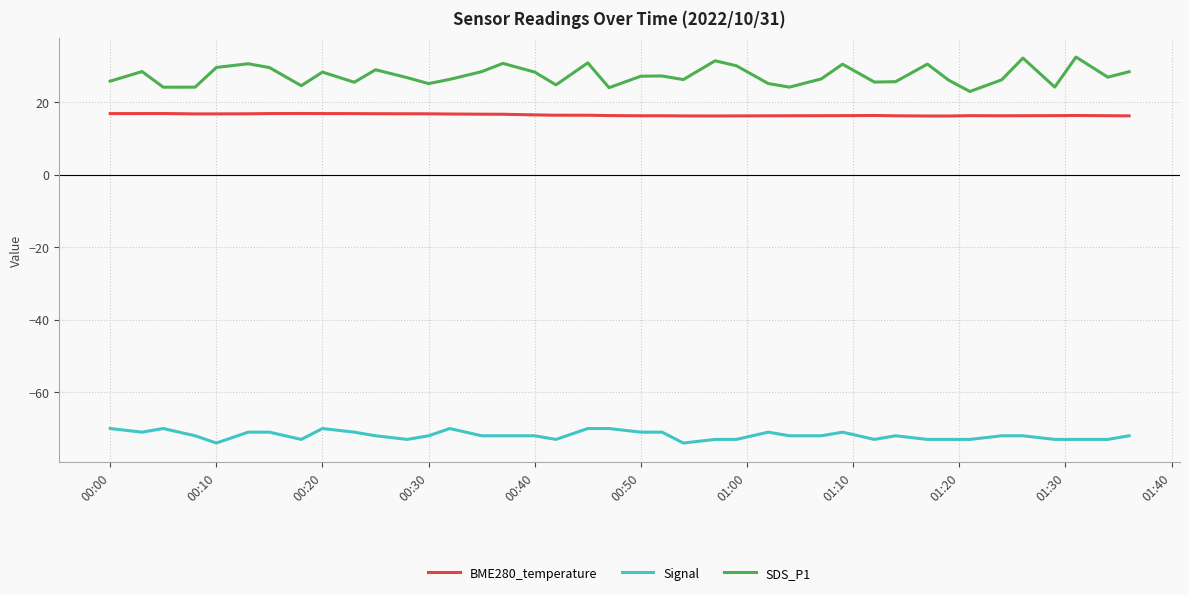

What is the maximum value shown in the chart?

32.5